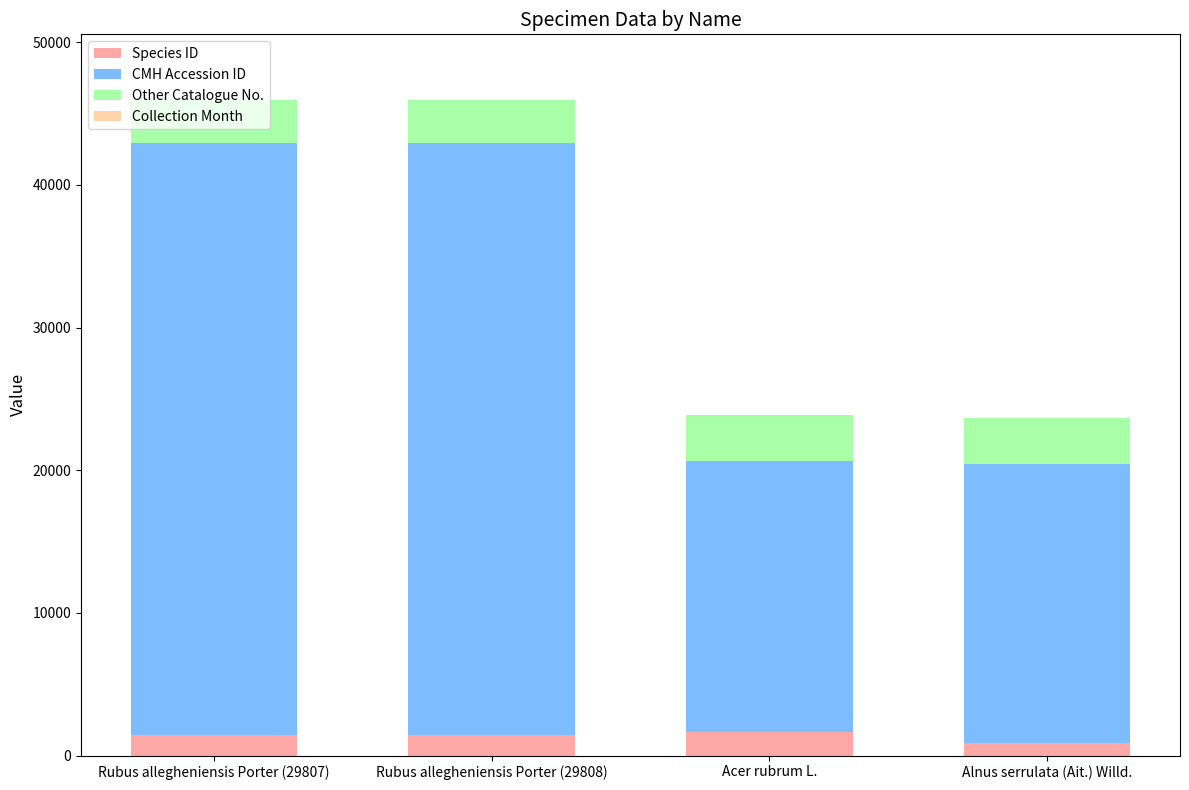

The Species ID series shows 1615 at Acer rubrum L.. True or false?

True